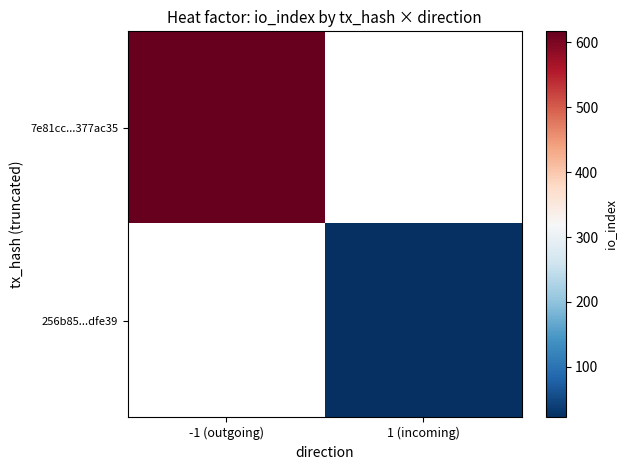

The 7e81cc...377ac35 series shows 617.0 at -1 (outgoing). True or false?

True